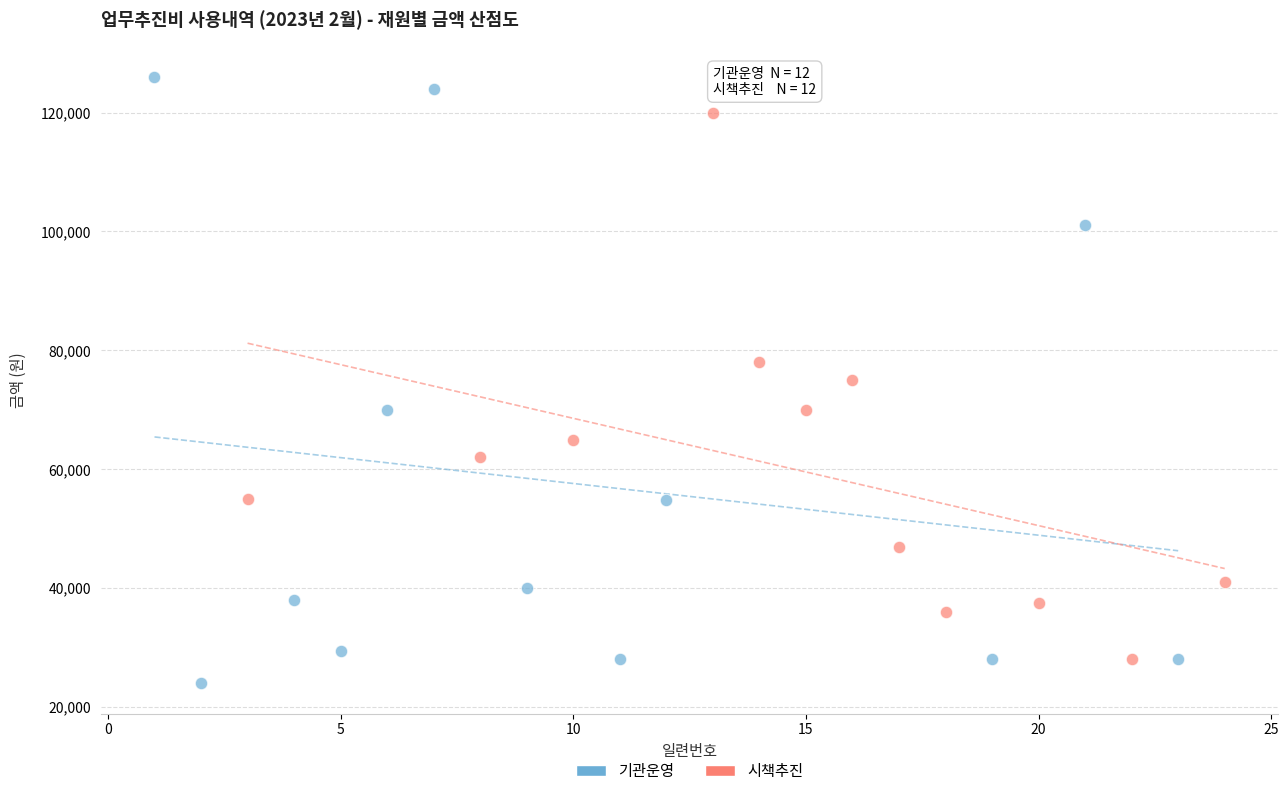

Which series reaches the minimum Y coordinate?

기관운영